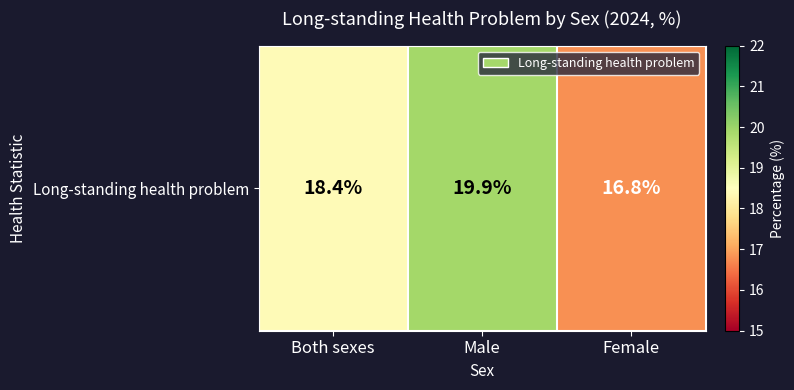

At which label is the value closest to 18?

Both sexes